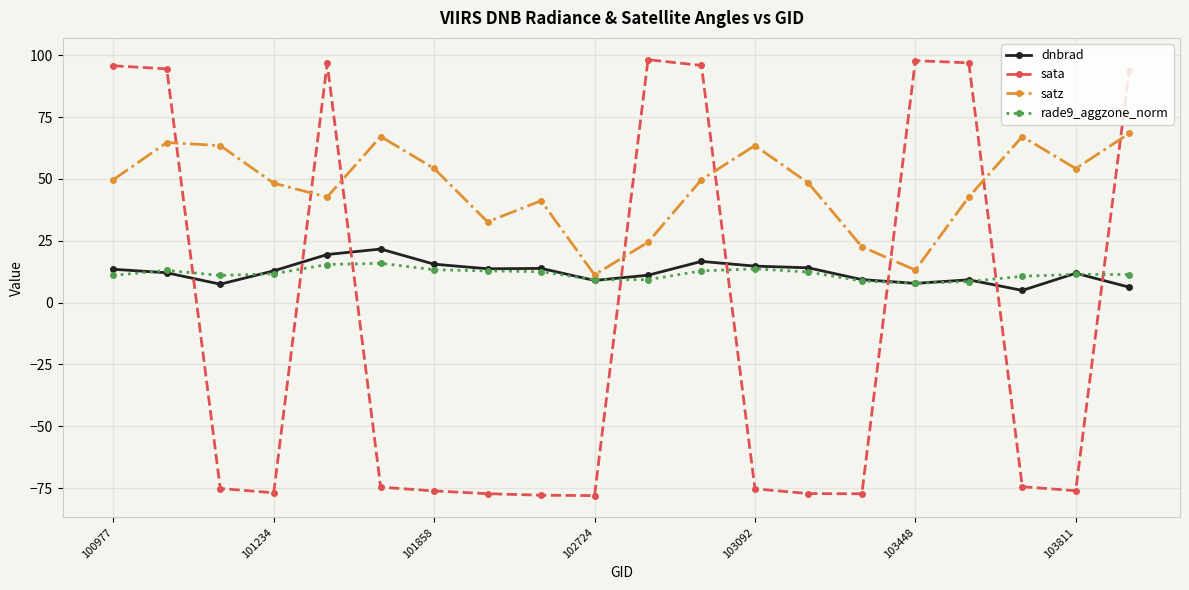

What is the maximum value shown in the chart?

98.2